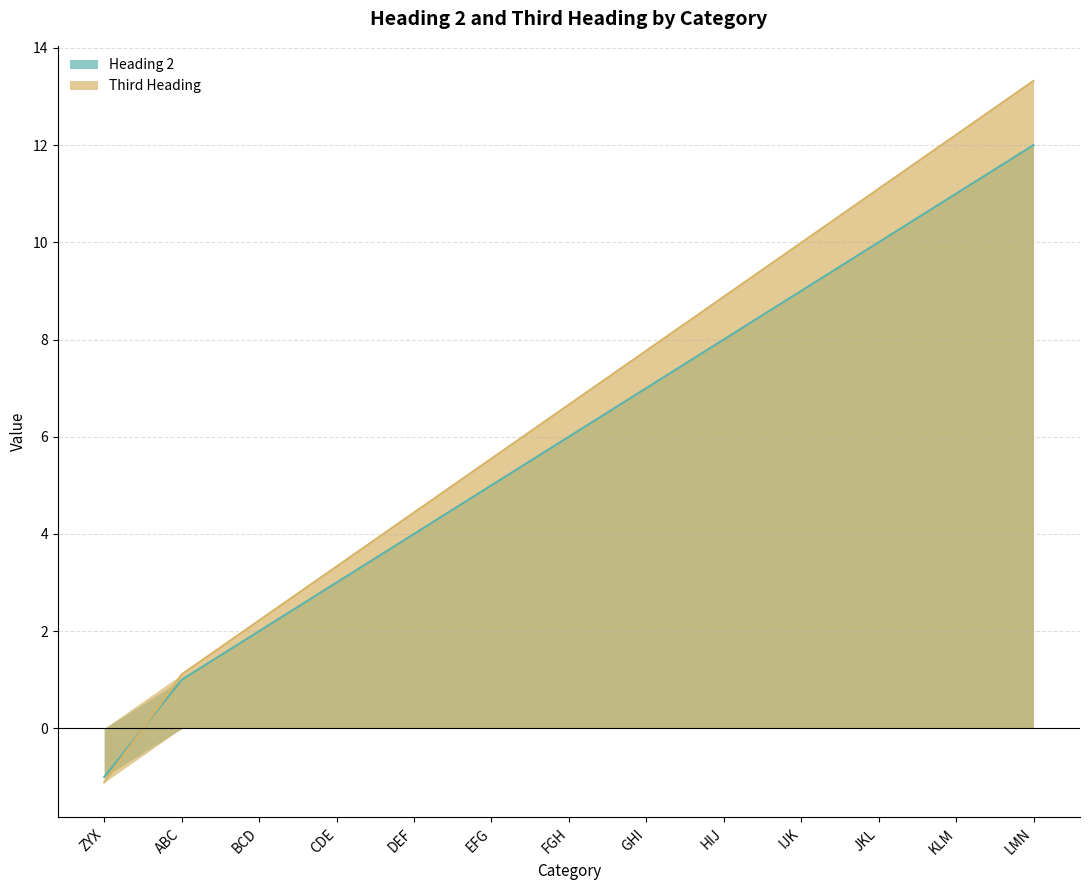

How many values in the Third Heading series exceed 6?

7